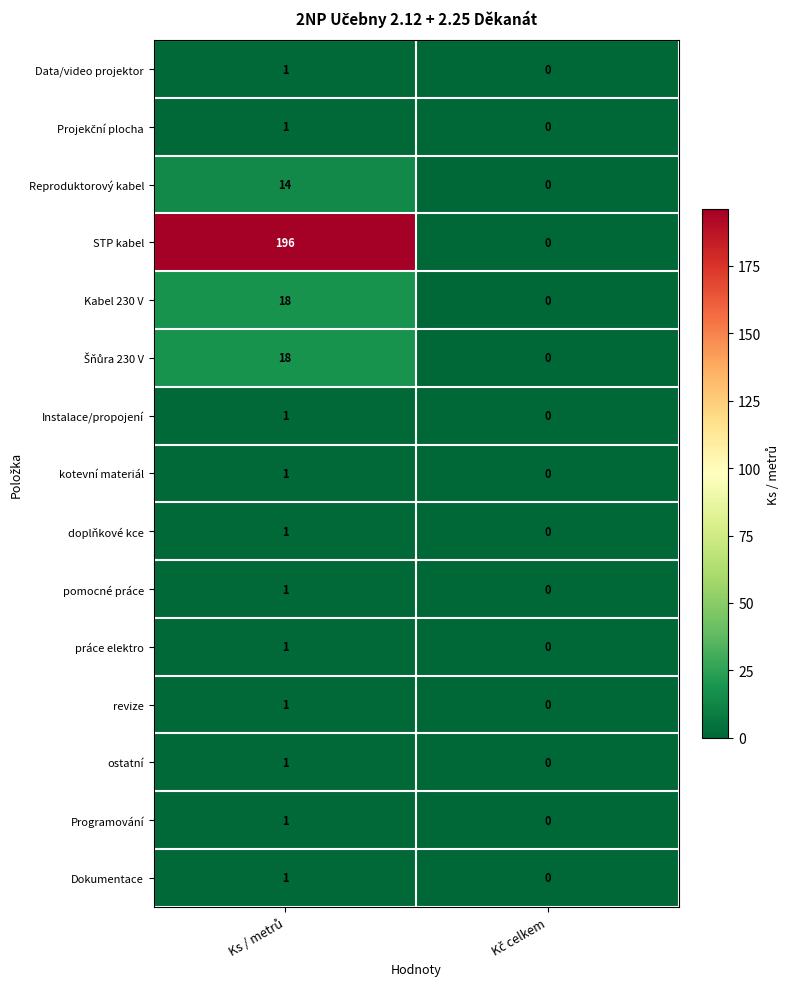

Which series has the widest spread of values?

STP kabel